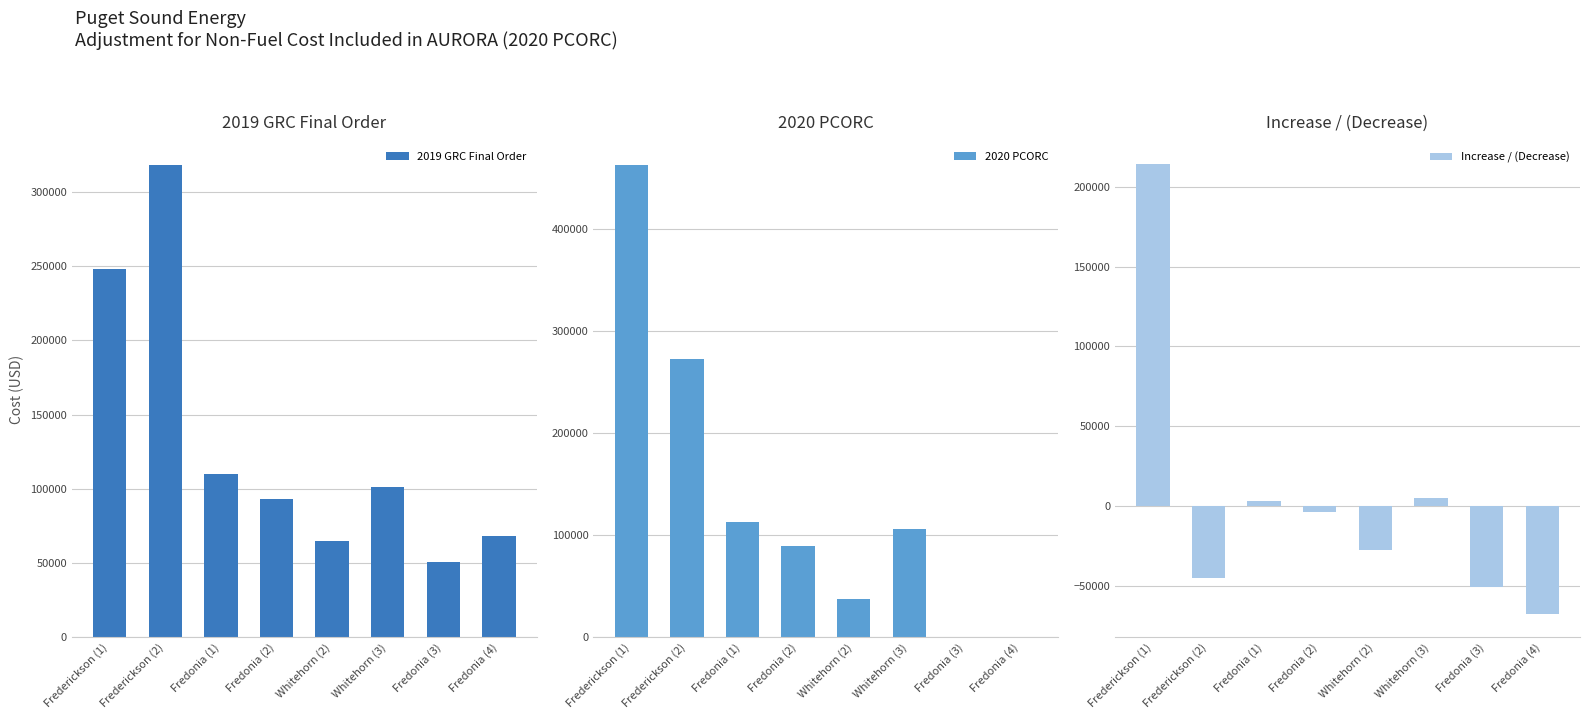

Which series has the widest spread of values?

2020 PCORC